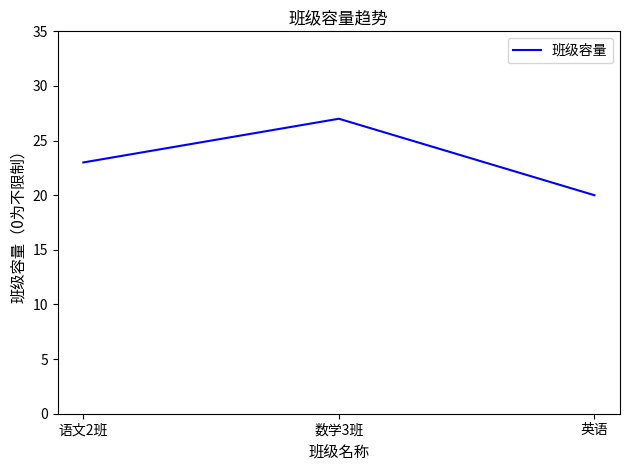

What is the approximate value at 数学3班?

27